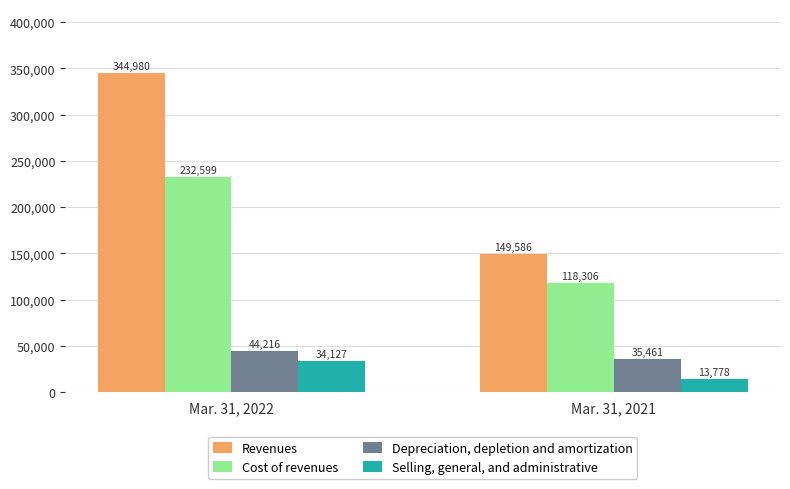

What is the sum of the Revenues values at Mar. 31, 2022 and Mar. 31, 2021?

494566